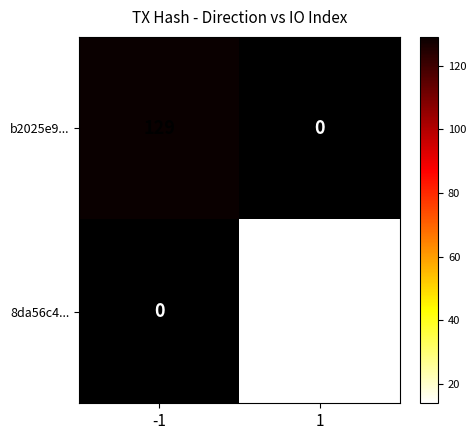

What is the maximum value shown in the chart?

129.0